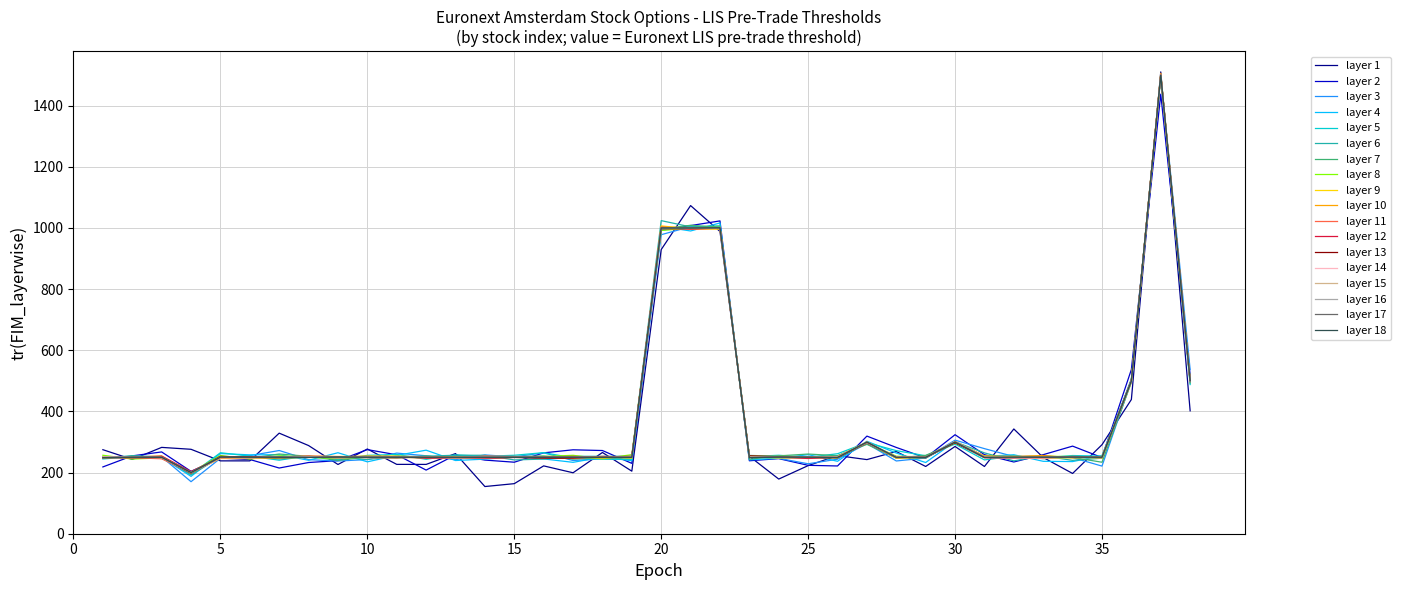

What is the minimum value shown in the chart?

154.3